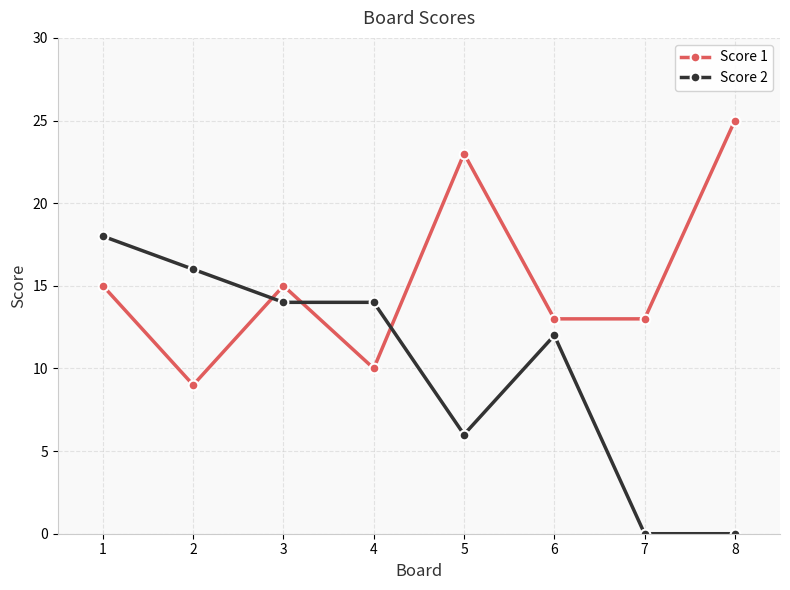

What are all the series names shown in the legend?

Score 1, Score 2